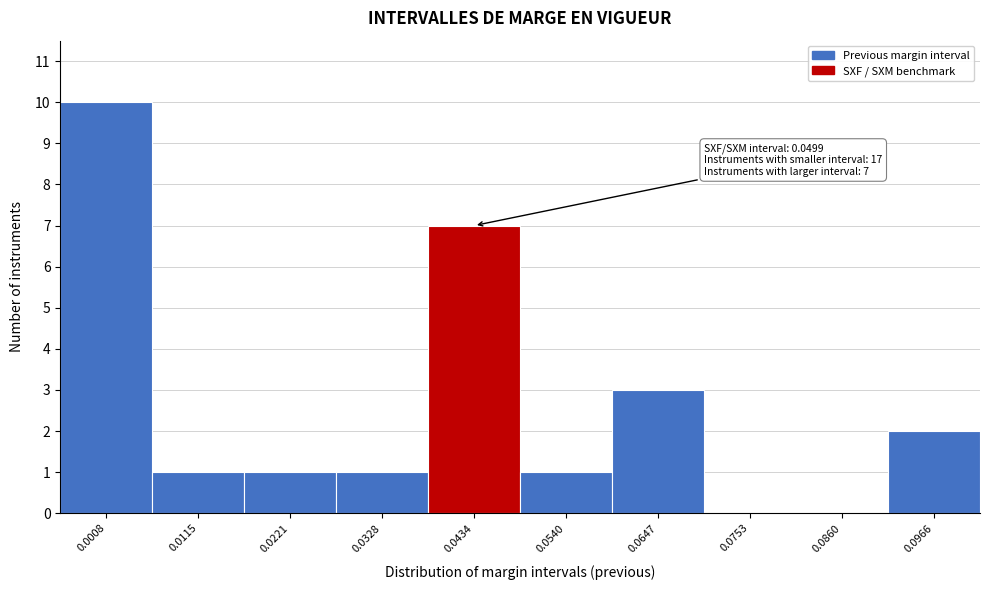

Reading left to right, list all the values displayed in this chart.

0.0008=10	0.0115=1	0.0221=1	0.0328=1	0.0434=7	0.0540=1	0.0647=3	0.0753=0	0.0860=0	0.0966=2